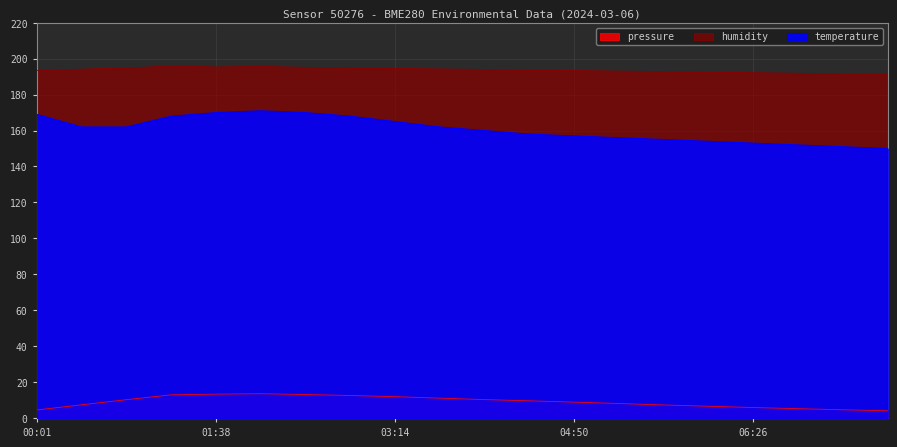

What are all the series names shown in the legend?

pressure, humidity, temperature